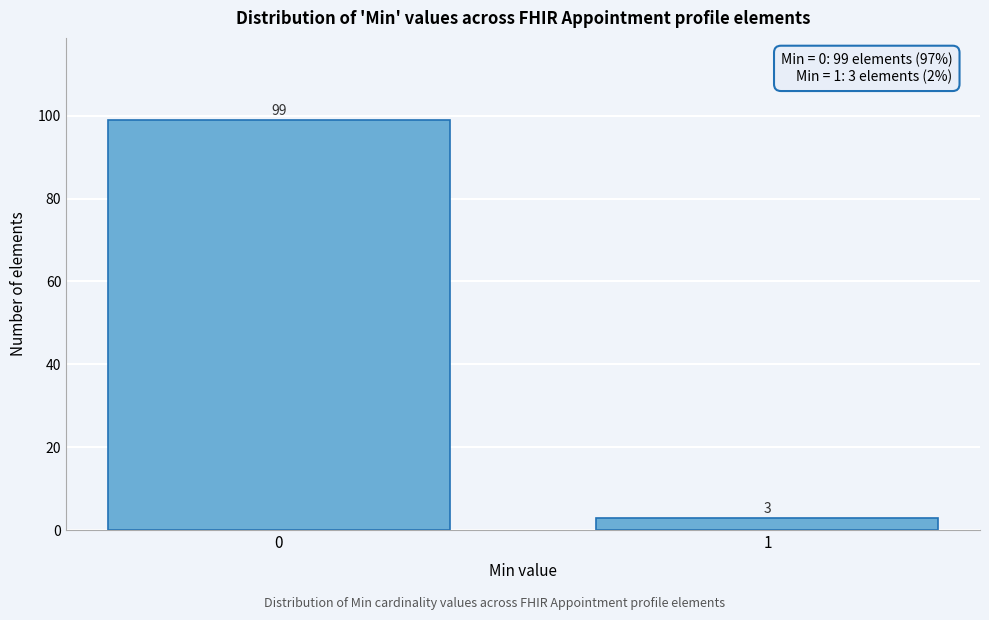

Reading right to left, what are all the values shown in this chart?

1=3	0=99